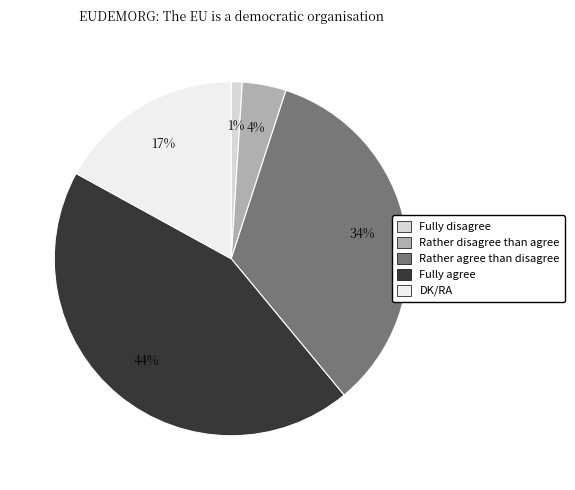

What is the largest slice in the pie chart?

Fully agree